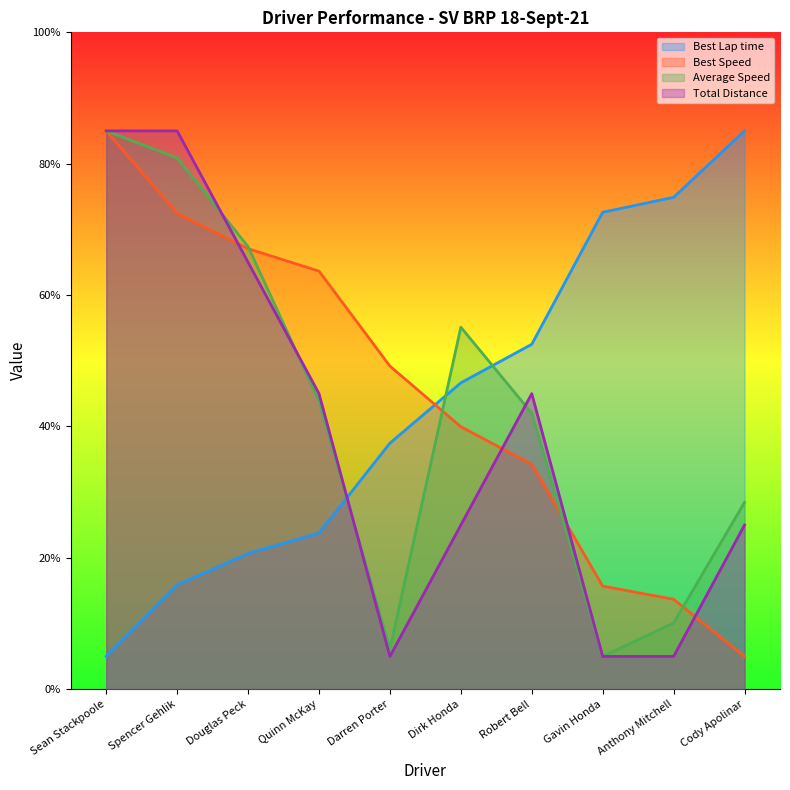

Reading right to left, list all the values displayed in this chart.

Best Lap time: Cody Apolinar=85.0	Anthony Mitchell=74.9	Gavin Honda=72.6	Robert Bell=52.5	Dirk Honda=46.6	Darren Porter=37.5	Quinn McKay=23.8	Douglas Peck=20.7	Spencer Gehlik=15.9	Sean Stackpoole=5.0
Best Speed: Cody Apolinar=5.0	Anthony Mitchell=13.7	Gavin Honda=15.7	Robert Bell=34.2	Dirk Honda=40.0	Darren Porter=49.2	Quinn McKay=63.6	Douglas Peck=67.1	Spencer Gehlik=72.4	Sean Stackpoole=85.0
Average Speed: Cody Apolinar=28.5	Anthony Mitchell=10.1	Gavin Honda=5.0	Robert Bell=42.0	Dirk Honda=55.1	Darren Porter=6.1	Quinn McKay=43.9	Douglas Peck=67.4	Spencer Gehlik=80.9	Sean Stackpoole=85.0
Total Distance: Cody Apolinar=25.0	Anthony Mitchell=5.0	Gavin Honda=5.0	Robert Bell=45.0	Dirk Honda=25.0	Darren Porter=5.0	Quinn McKay=45.0	Douglas Peck=65.0	Spencer Gehlik=85.0	Sean Stackpoole=85.0